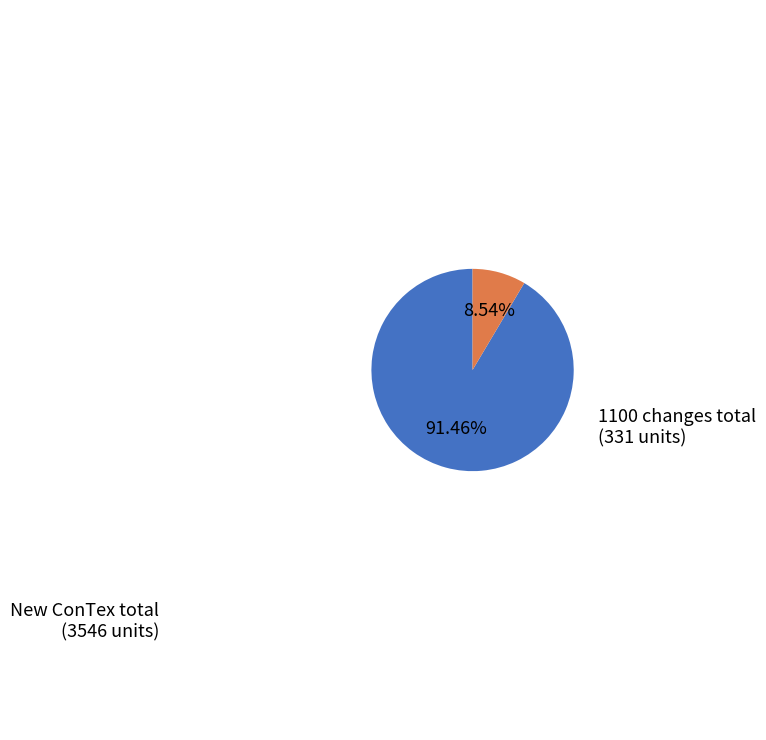

Does any single category account for the majority?

Yes